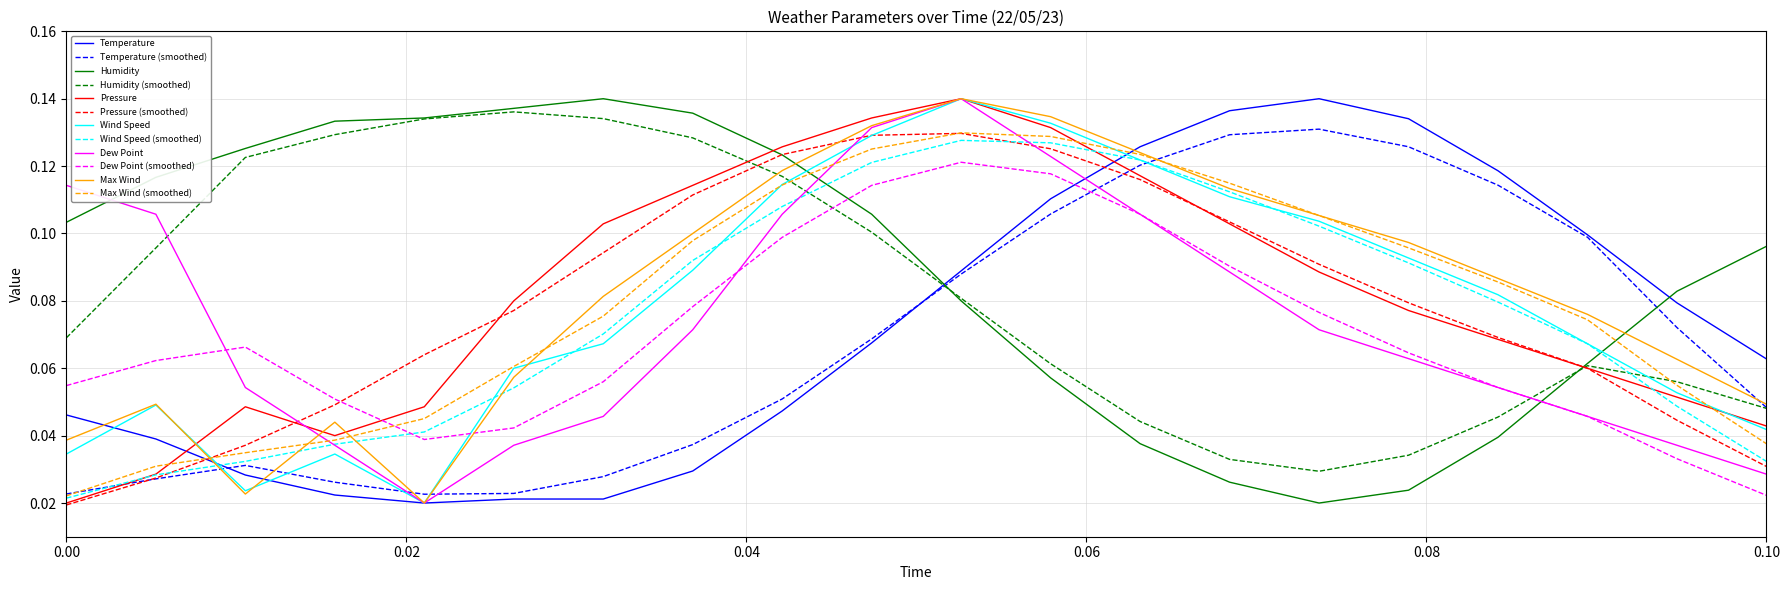

True or false: Pressure (smoothed) and Temperature intersect in this chart.

True